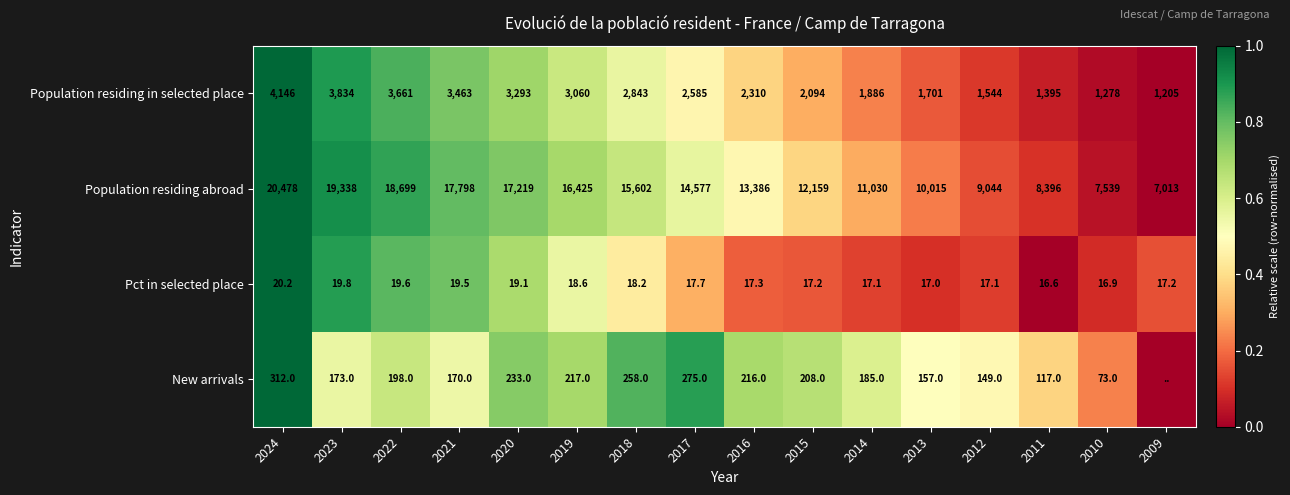

What is the lowest value of the Population residing abroad series?

7013.0